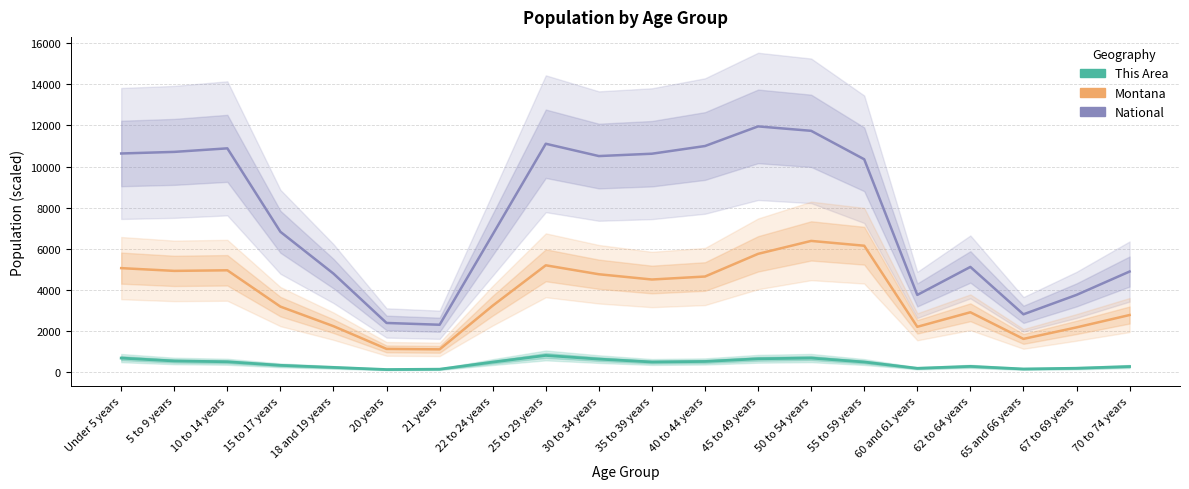

Which series has the largest total across all categories?

National